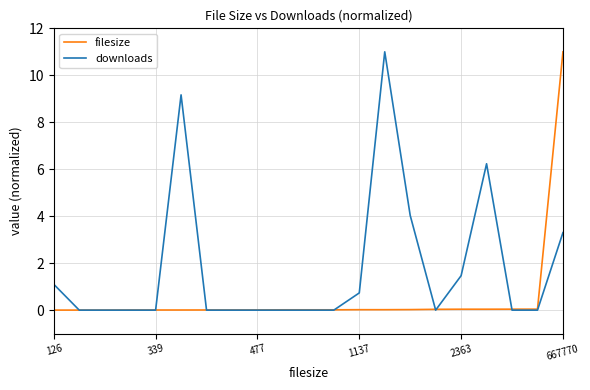

How many distinct data groups are displayed?

2